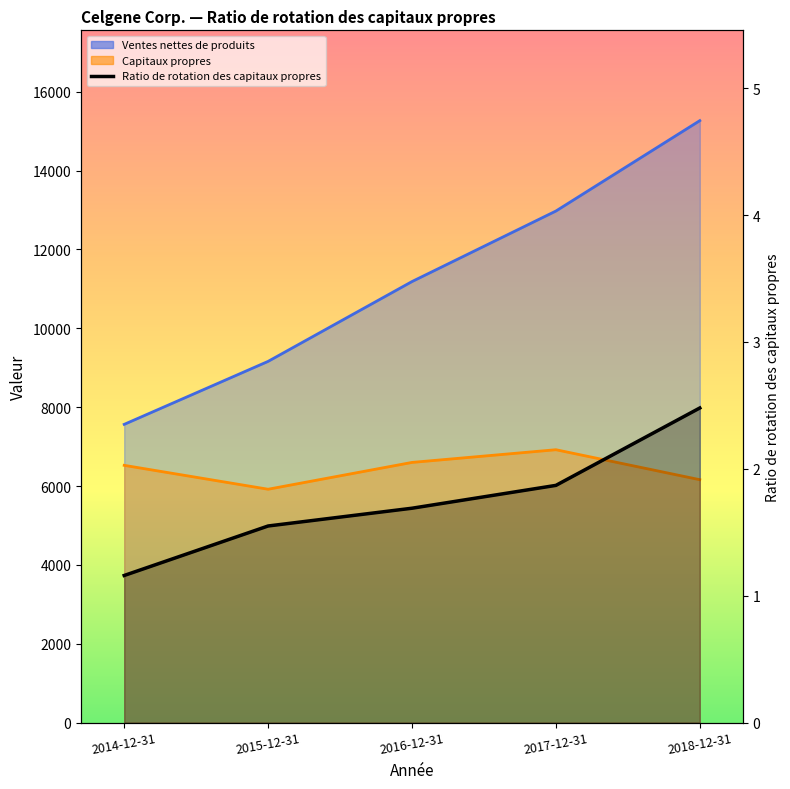

The chart shows a value of 2.5 at 2018-12-31. True or false?

True